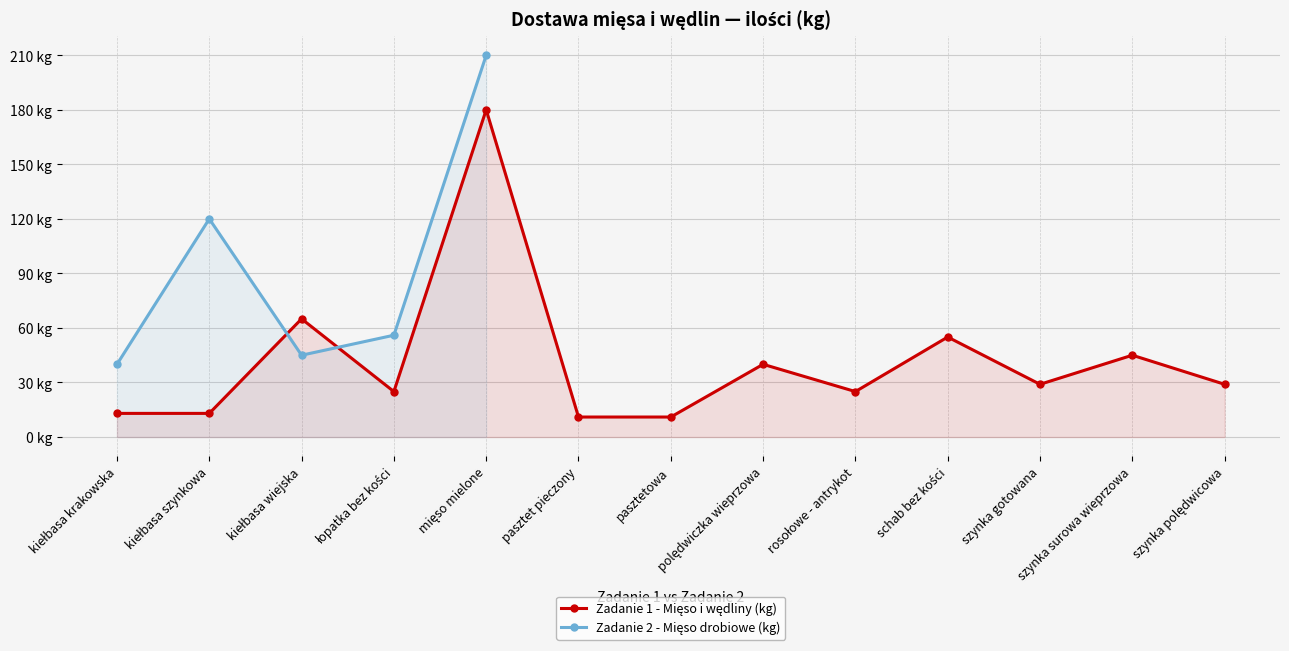

What are all the series names shown in the legend?

Zadanie 1 - Mięso i wędliny (kg), Zadanie 2 - Mięso drobiowe (kg)